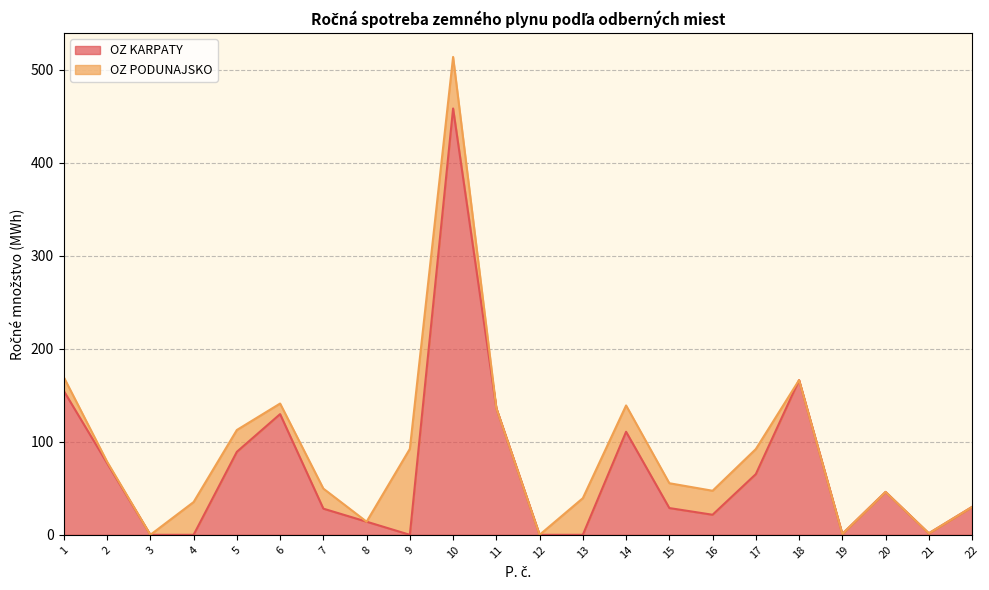

How many points are lower than both their immediate neighbors (excluding endpoints)?

4